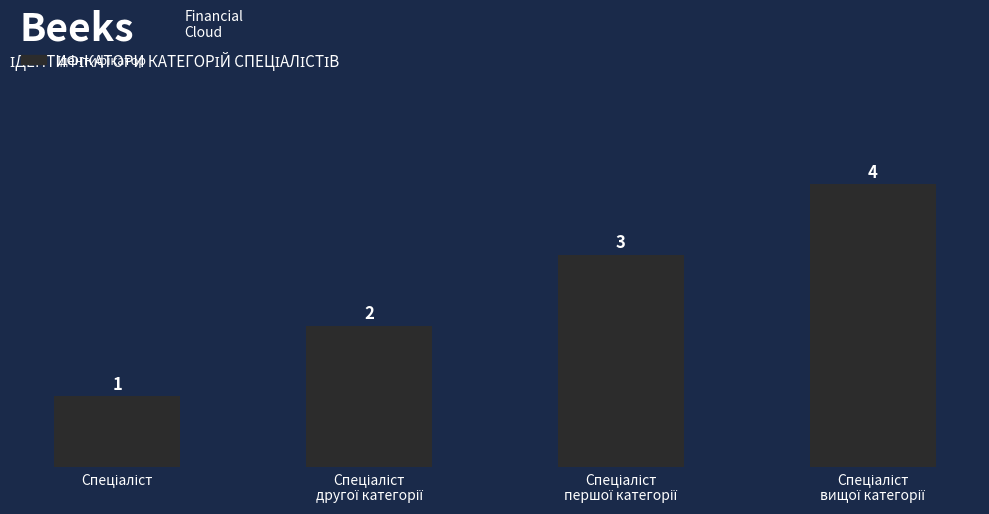

What is the maximum value shown in the chart?

4